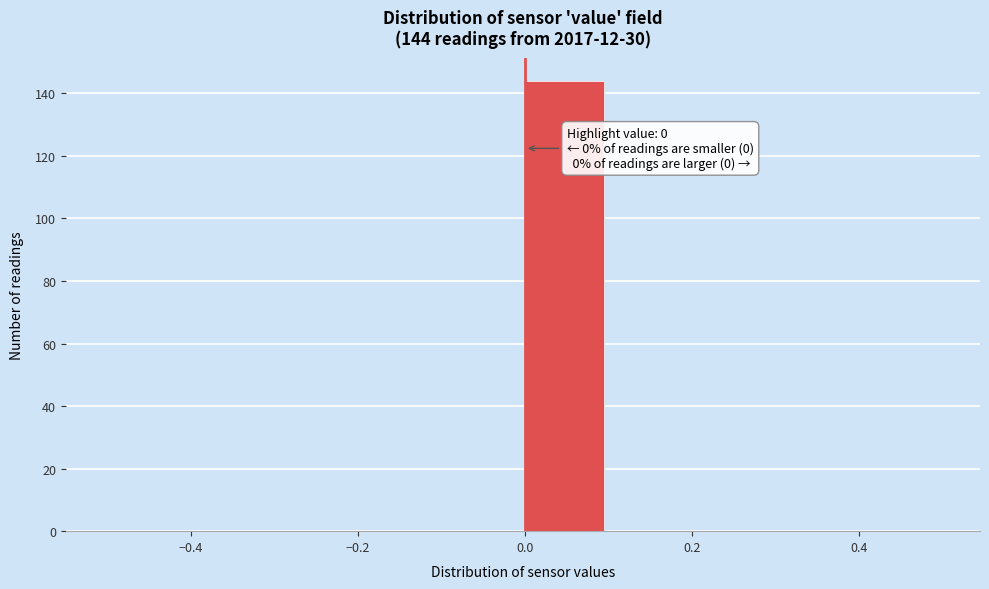

Over which range of the x-axis is the bar tallest?

0.0 to 0.1